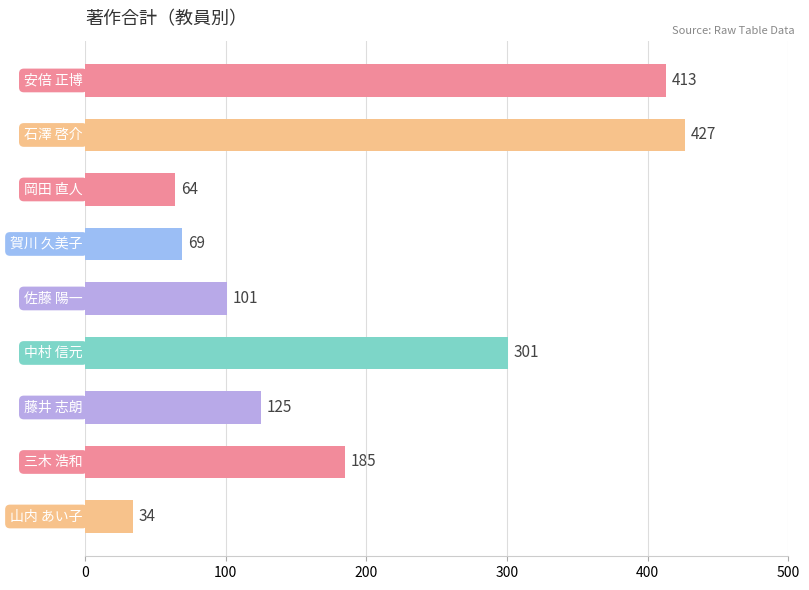

What is the value of the 3rd bar from the top?

64